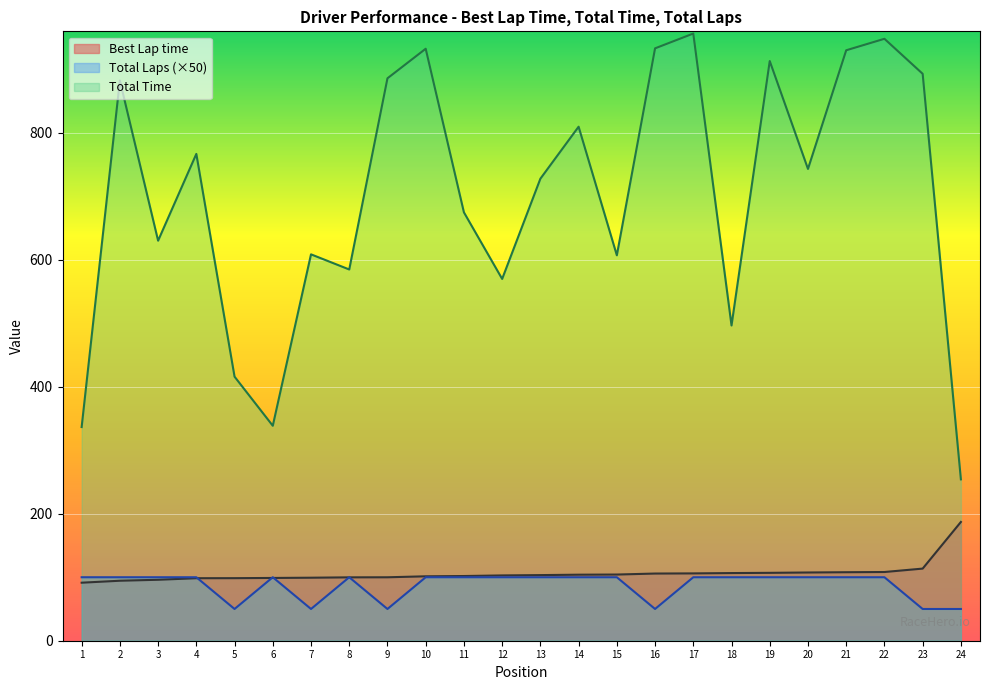

Does the chart display data point markers on the line(s)?

No